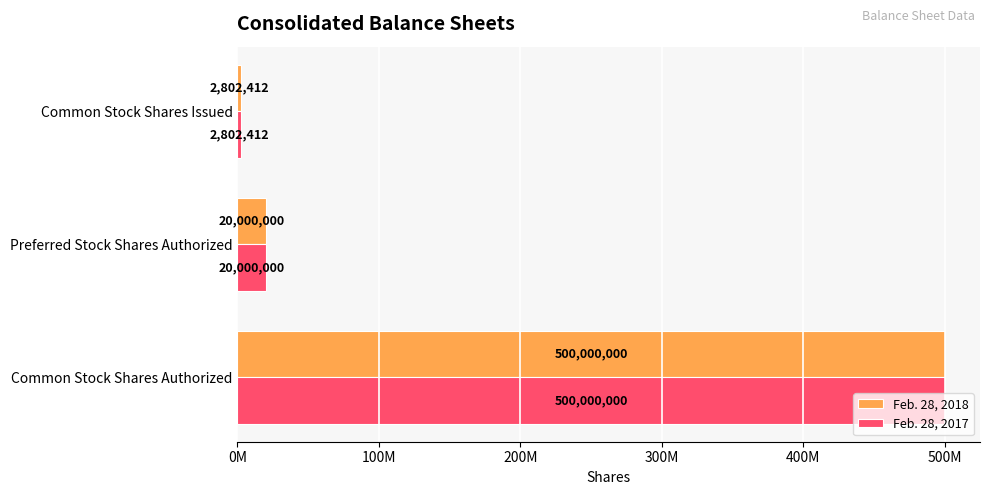

What are all the series names shown in the legend?

Feb. 28, 2018, Feb. 28, 2017